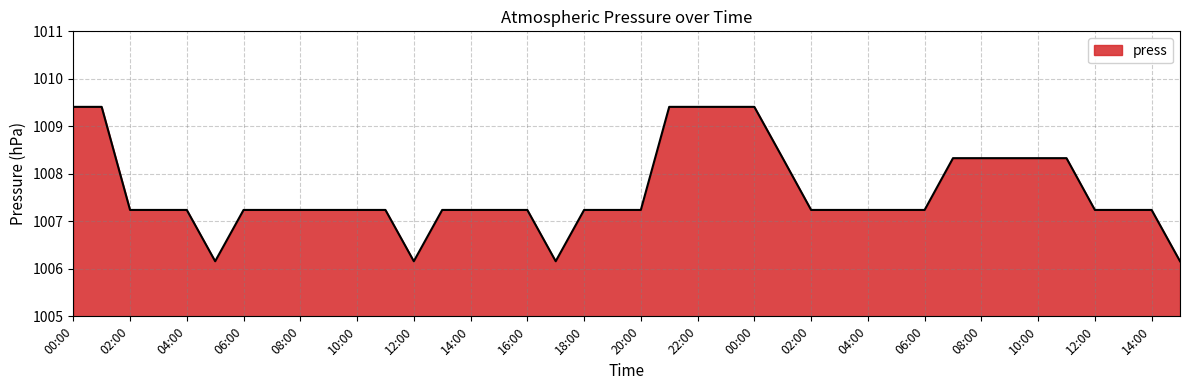

How many lines are shown in the chart?

1